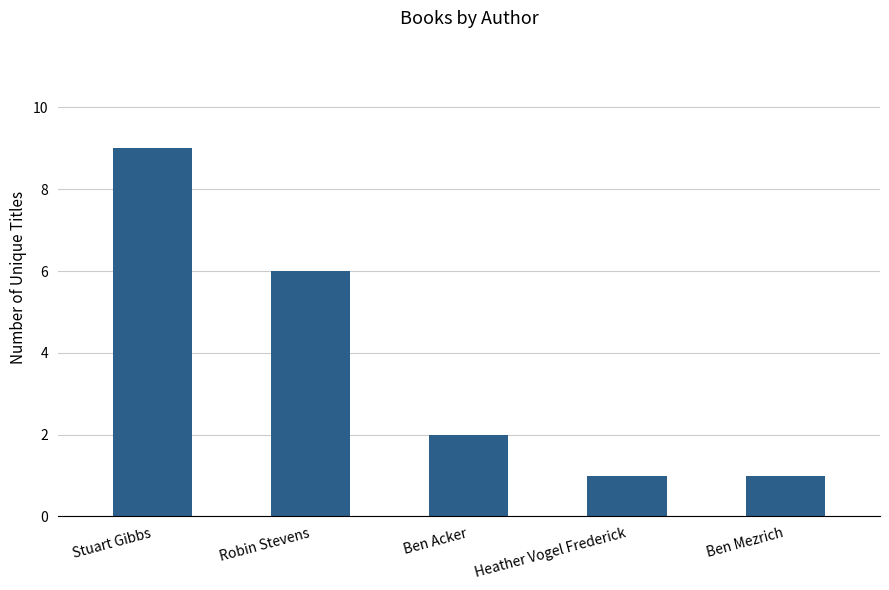

What is the sum of the values at Ben Acker and Heather Vogel Frederick?

3